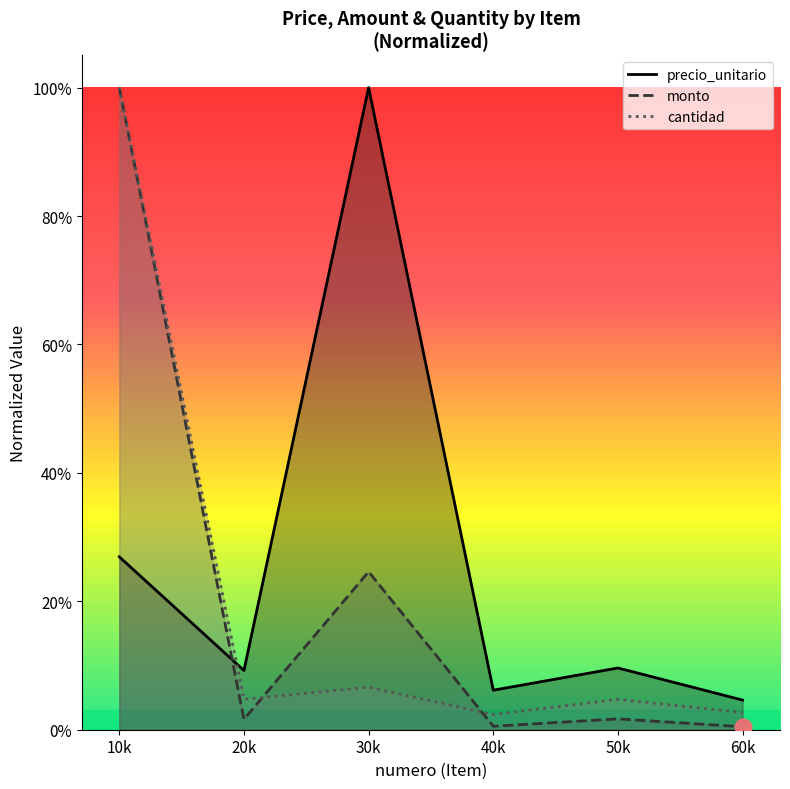

What is the sum of all cantidad values?

1.2